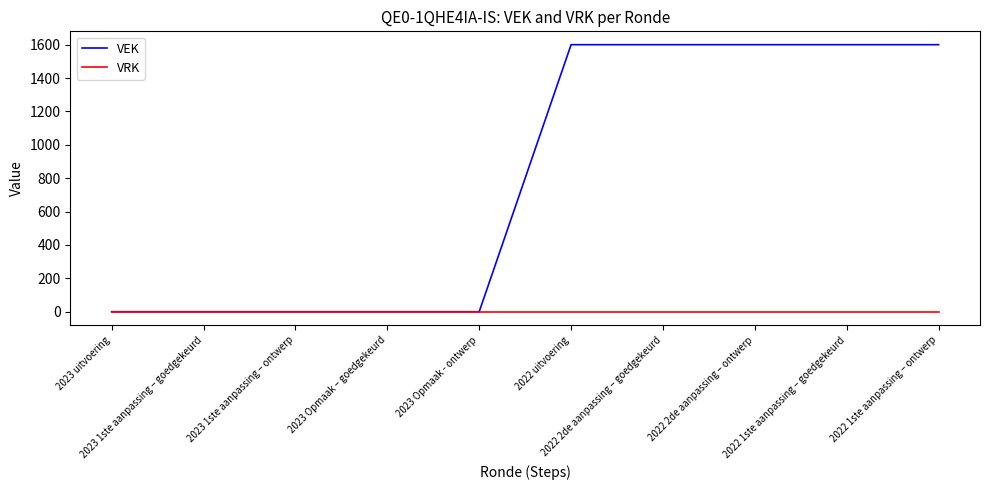

What is the difference between the VEK values at 2023 Opmaak – goedgekeurd and 2022 2de aanpassing – goedgekeurd?

1600